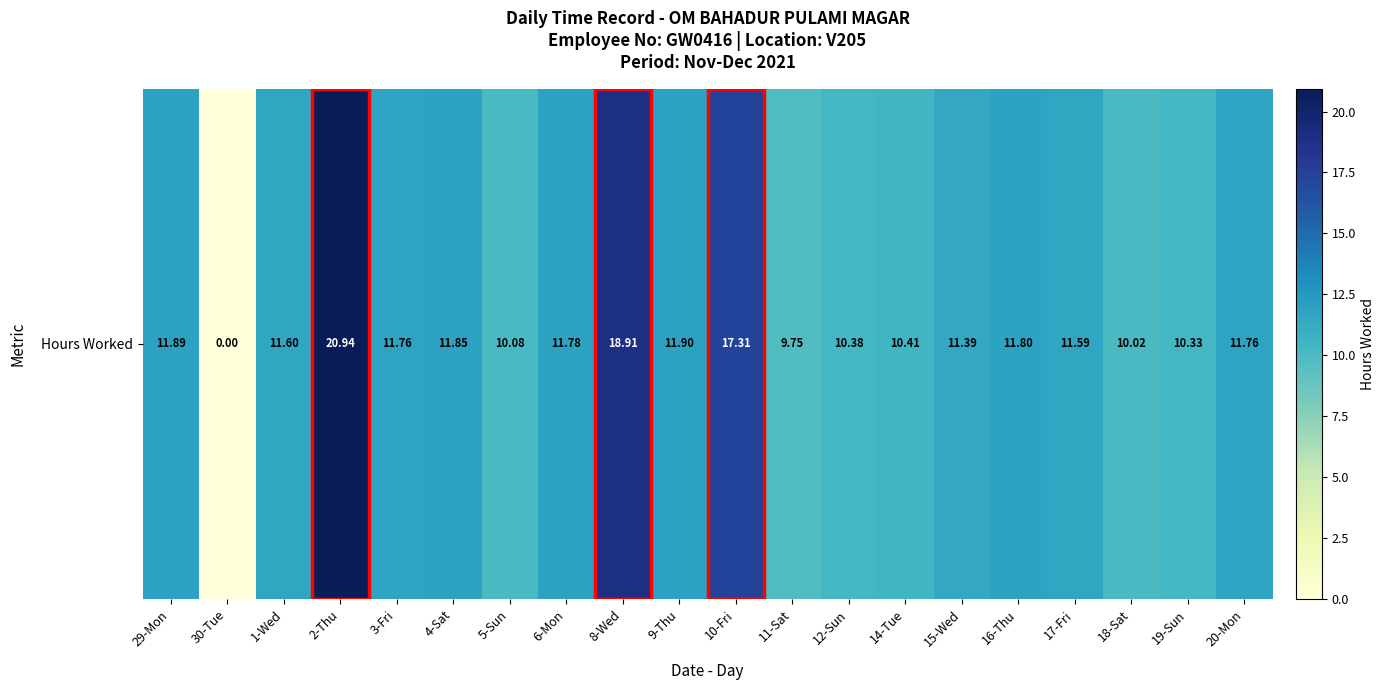

List the labels in order of value, largest first.

2-Thu, 8-Wed, 10-Fri, 9-Thu, 29-Mon, 4-Sat, 16-Thu, 6-Mon, 3-Fri, 20-Mon, 1-Wed, 17-Fri, 15-Wed, 14-Tue, 12-Sun, 19-Sun, 5-Sun, 18-Sat, 11-Sat, 30-Tue